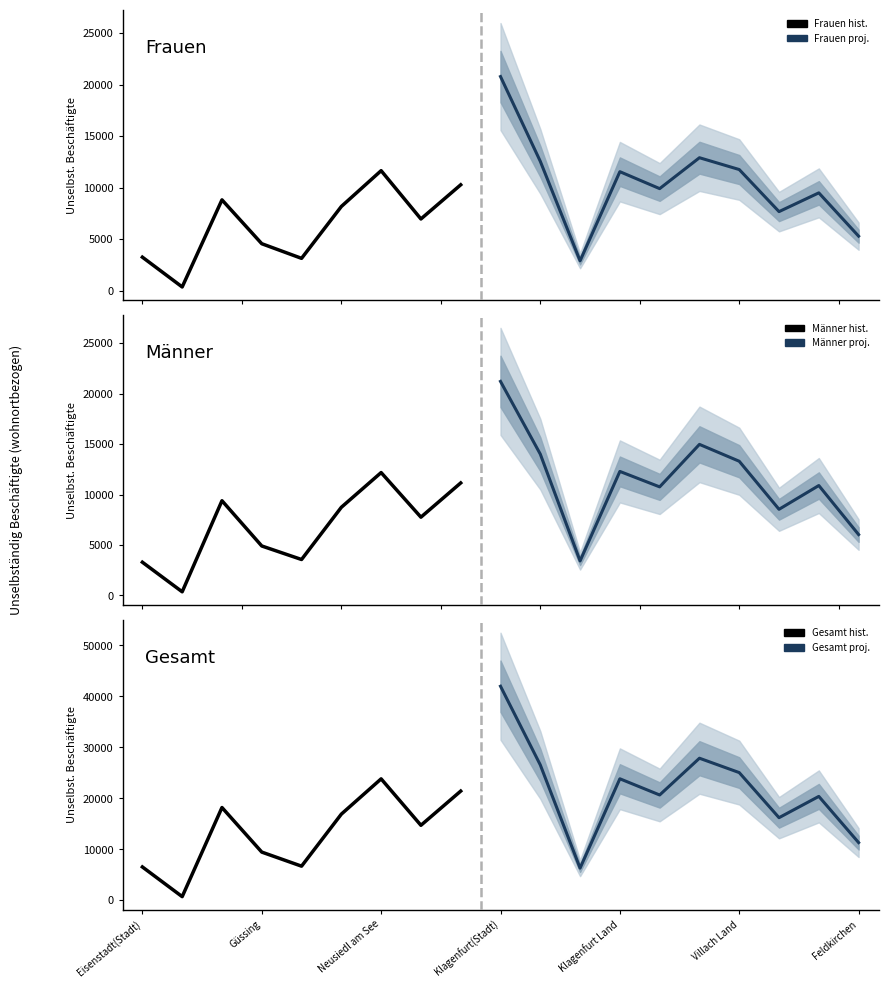

Between Rust(Stadt) and Klagenfurt(Stadt), which is larger?

Klagenfurt(Stadt)